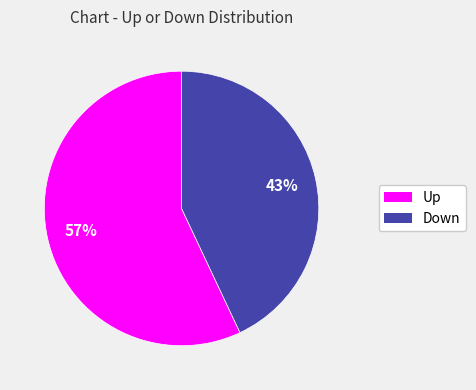

Is there a majority slice in this chart?

Yes